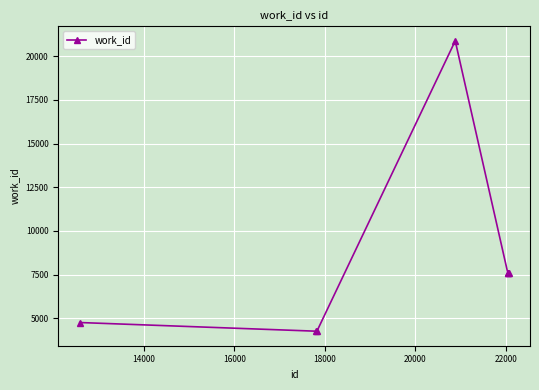

What is the smallest value displayed?

4257